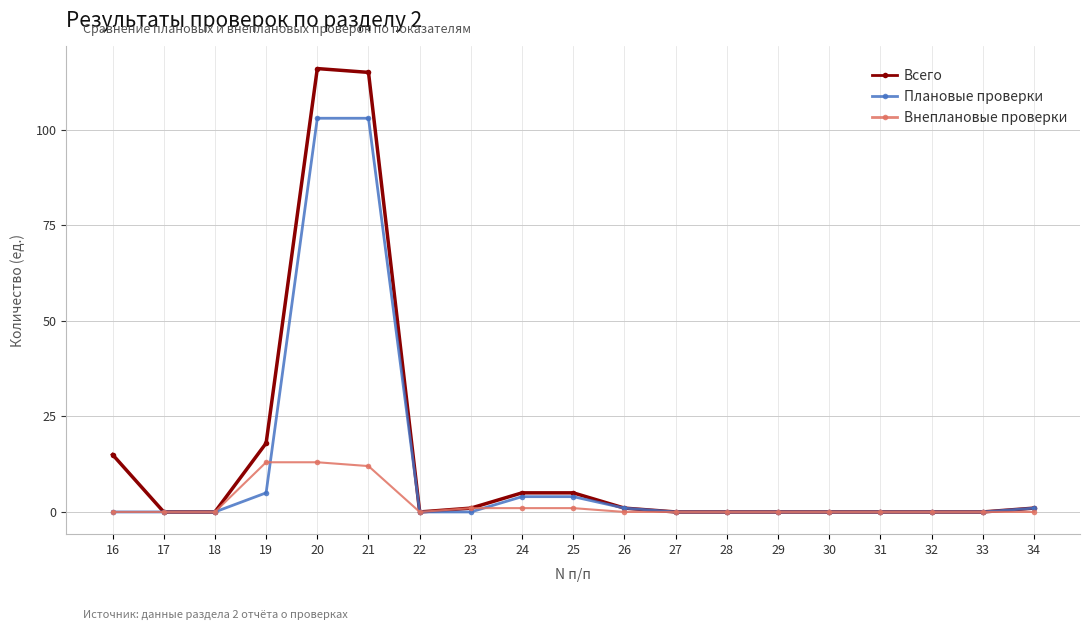

What is the greatest value displayed?

116